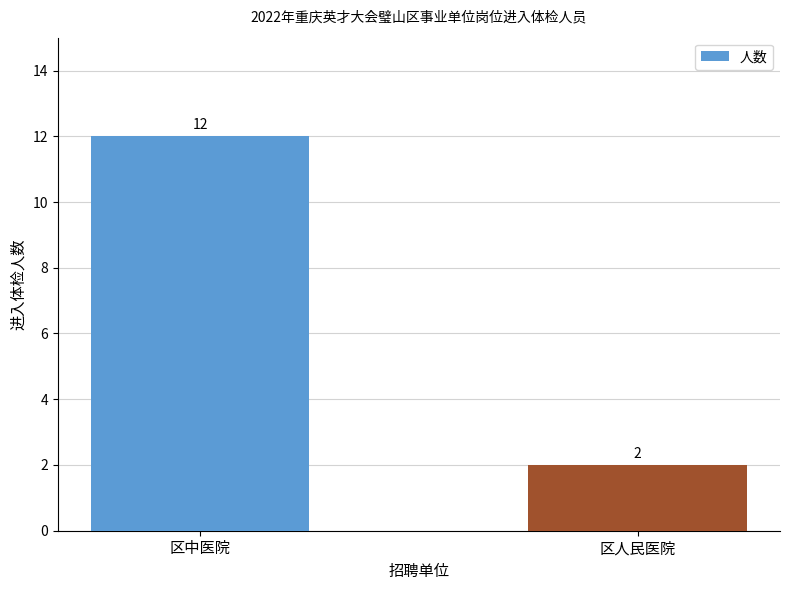

What is the smallest value displayed?

2